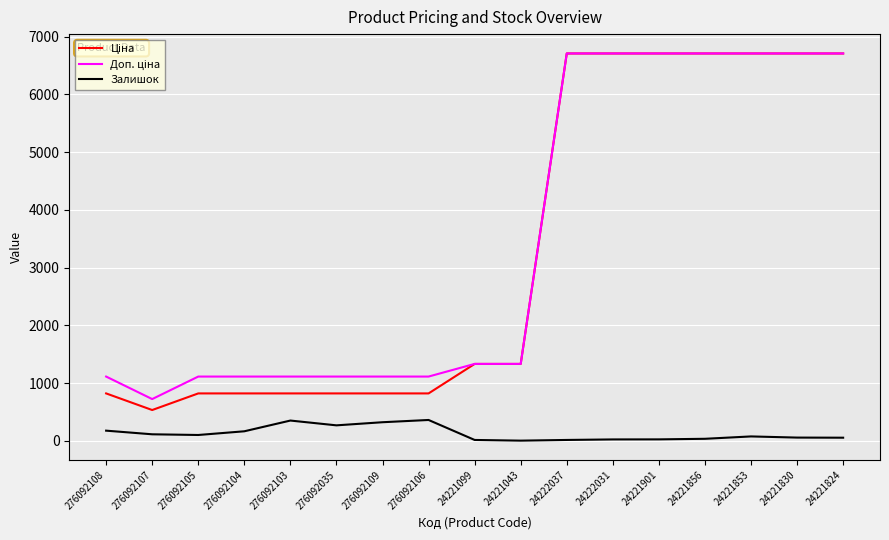

Is it true that Залишок equals 352.0 at 276092103?

True